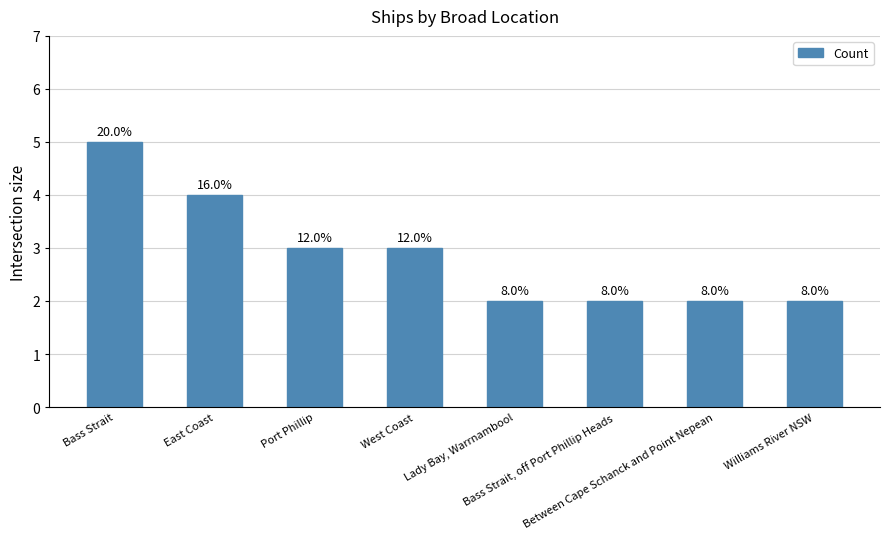

What is the sum of all values?

23